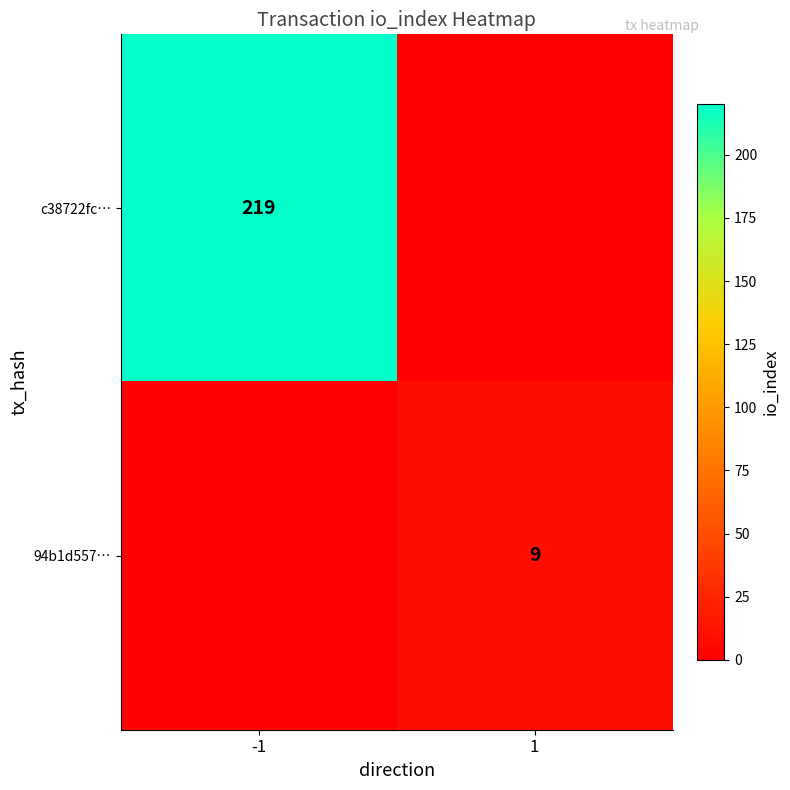

Is the value of 94b1d557… at 1 greater than the value of c38722fc… at -1?

No